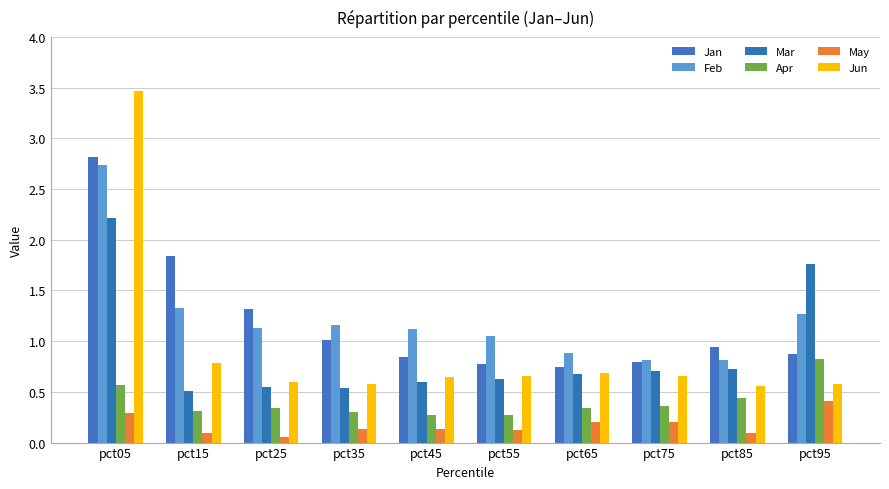

Is it true that Apr equals 0.4 at pct85?

True